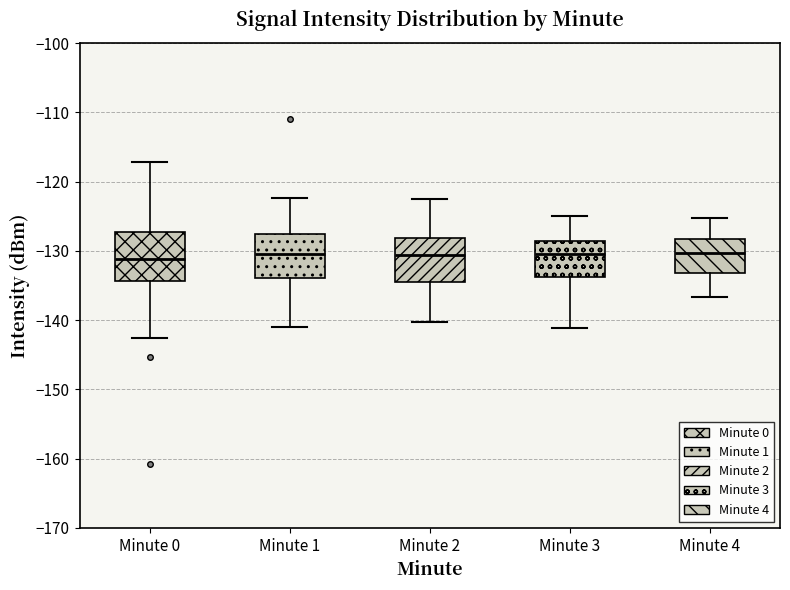

Reading left to right, read every box against the y-axis: the position of its median line, the range the box covers, and the ends of its whiskers. The values are not printed on the chart, so give them approximately, as read against the axis.

Minute 0: median -131, box -134 to -127, whiskers -143 to -117
Minute 1: median -130, box -134 to -128, whiskers -141 to -122
Minute 2: median -131, box -135 to -128, whiskers -140 to -122
Minute 3: median -130, box -134 to -129, whiskers -141 to -125
Minute 4: median -130, box -133 to -128, whiskers -137 to -125